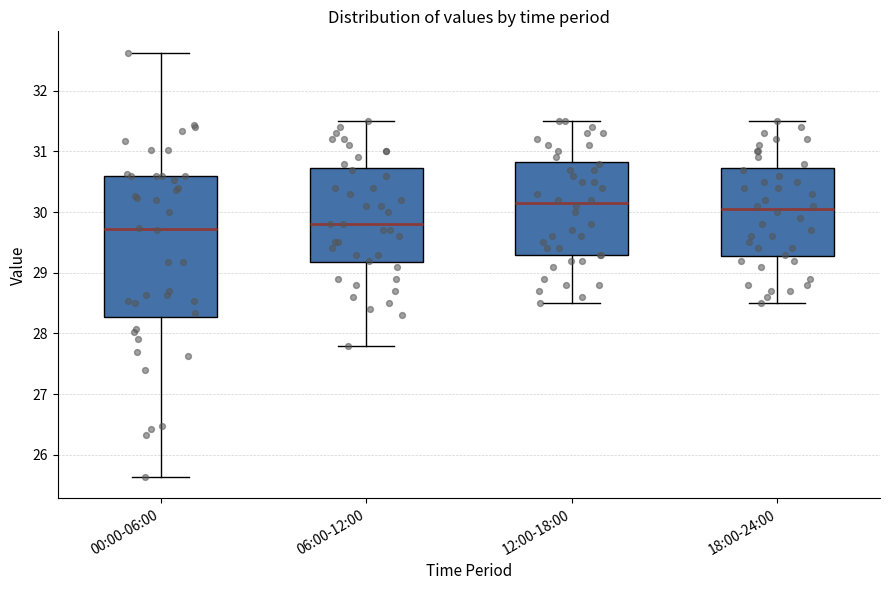

Which box is the tallest, from its lower edge to its upper edge?

00:00-06:00